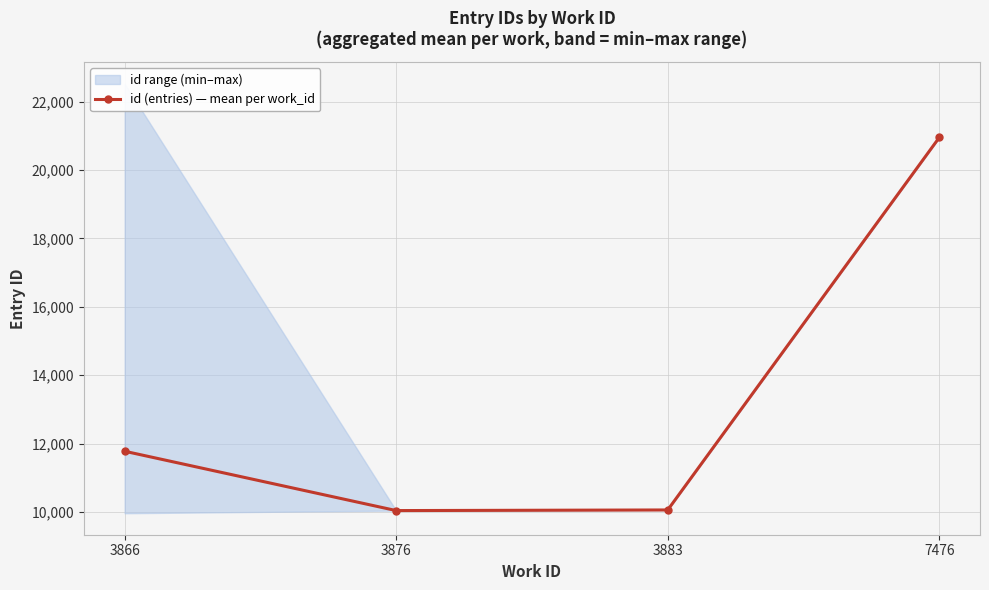

At which category does the chart reach its peak across all series?

7476